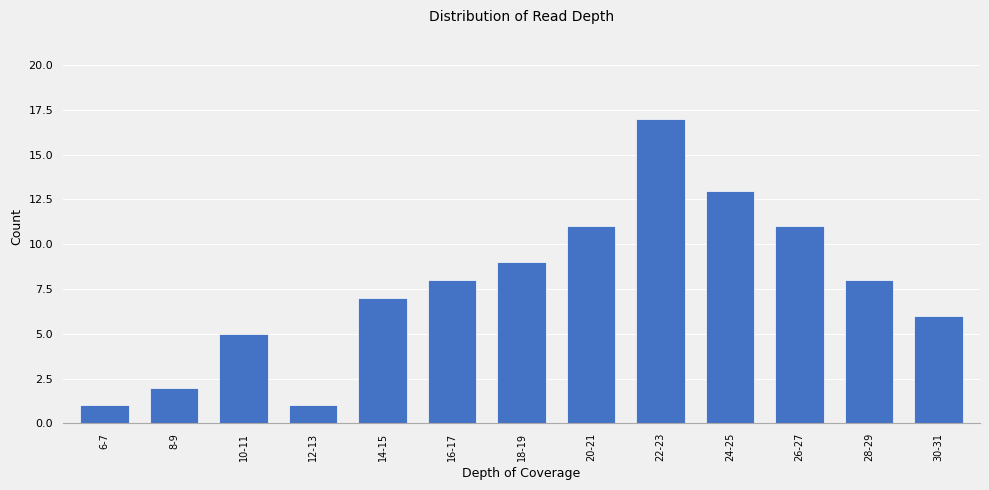

Reading right to left, extract all data points from this chart.

6	8	11	13	17	11	9	8	7	1	5	2	1